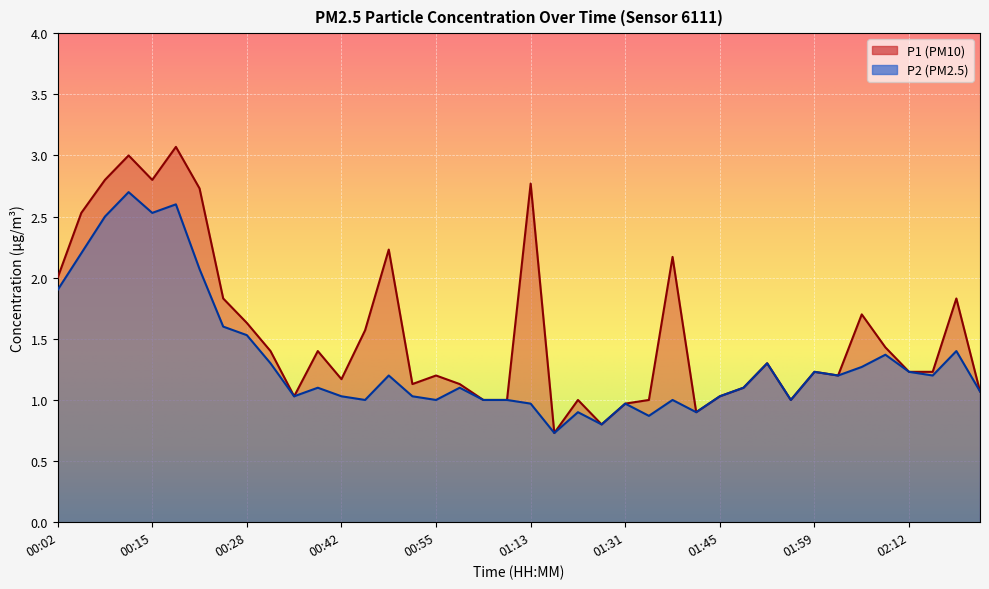

Rank the series by their maximum value, from lowest to highest.

P2, P1